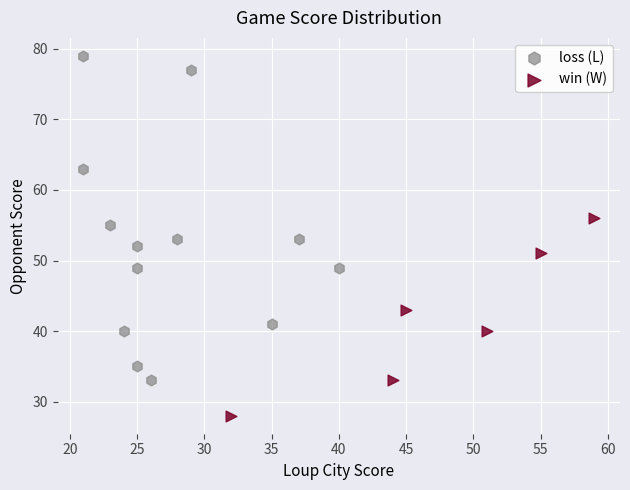

What are all the series names shown in the legend?

loss (L), win (W)